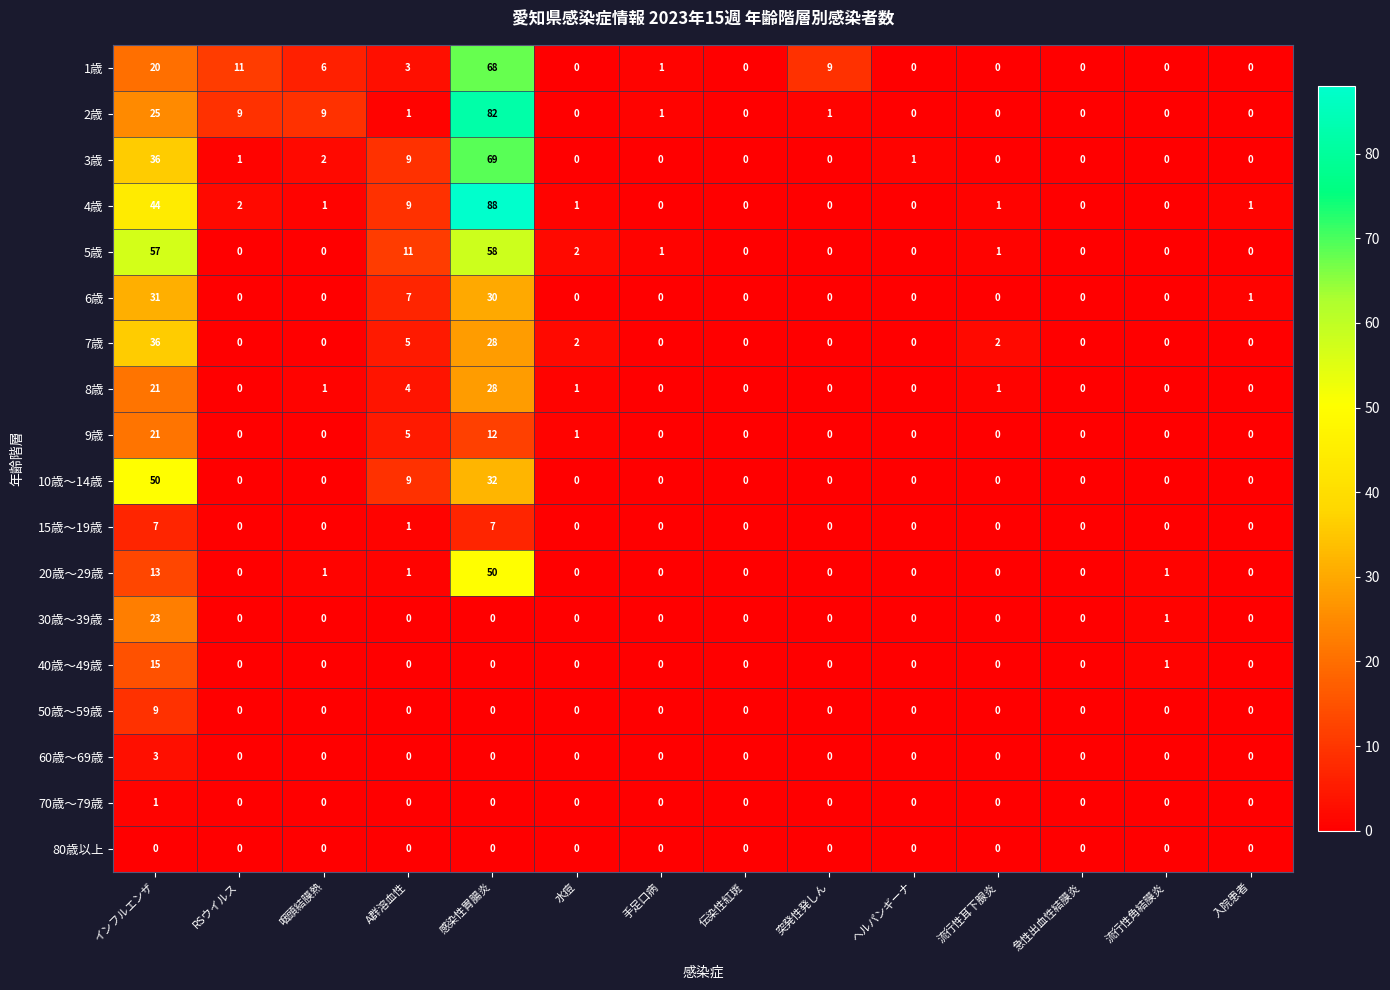

How many series are shown in this chart?

18